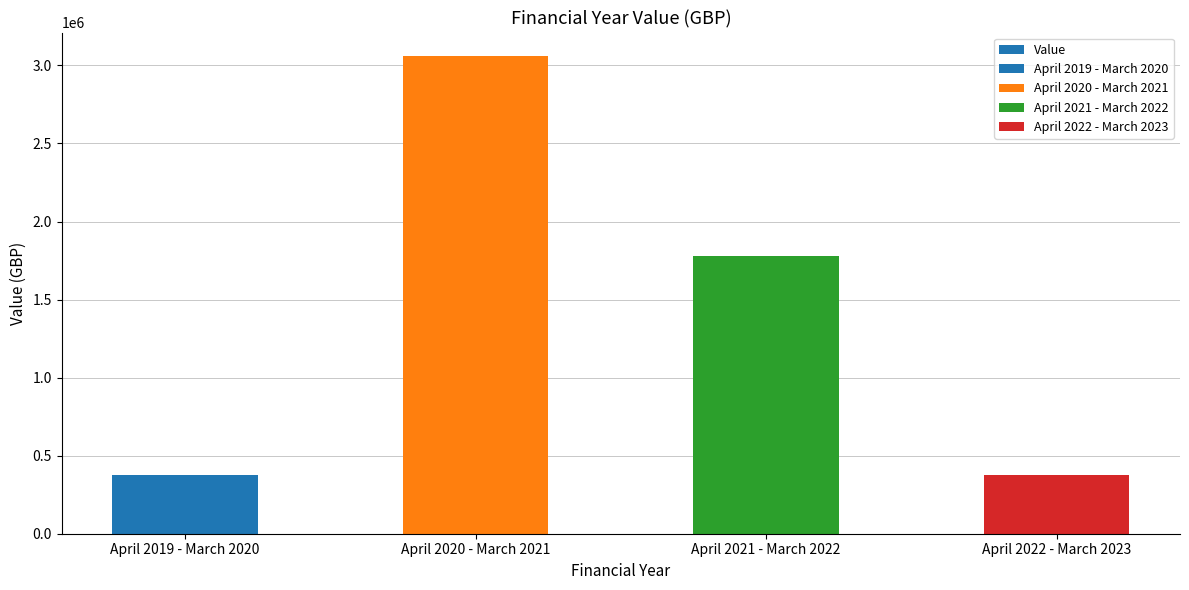

Is it true that the value at April 2019 - March 2020 is 204150?

False